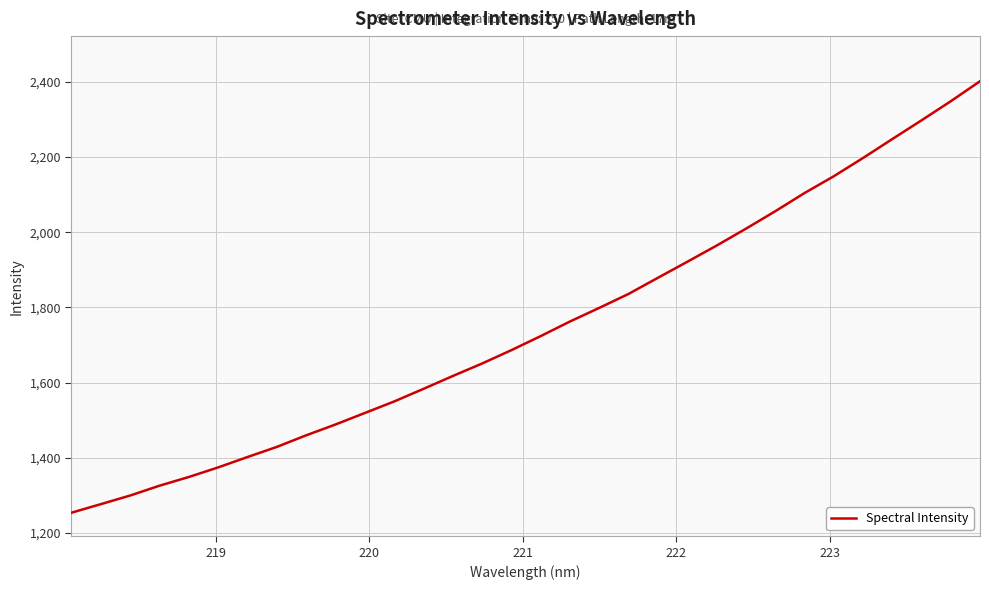

What is the difference between the maximum and minimum values?

1147.6